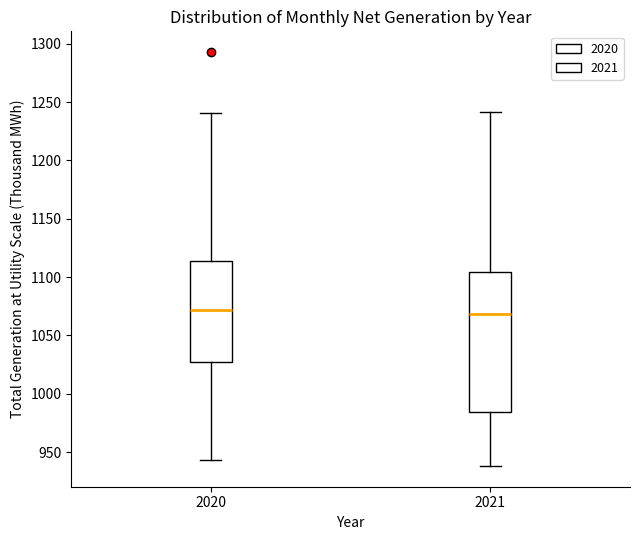

Where does the lower whisker of the box at x = 2021 end on the y-axis? The values are not printed on the chart, so give them approximately, as read against the axis.

940